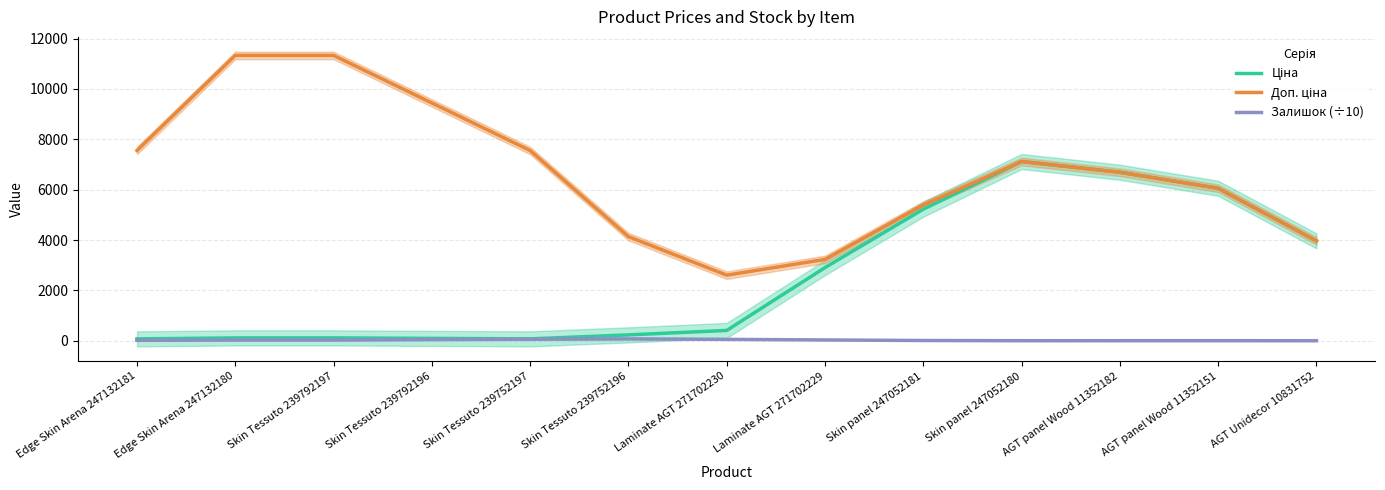

Where is Ціна nearest to the value 3597?

AGT Unidecor 10831752